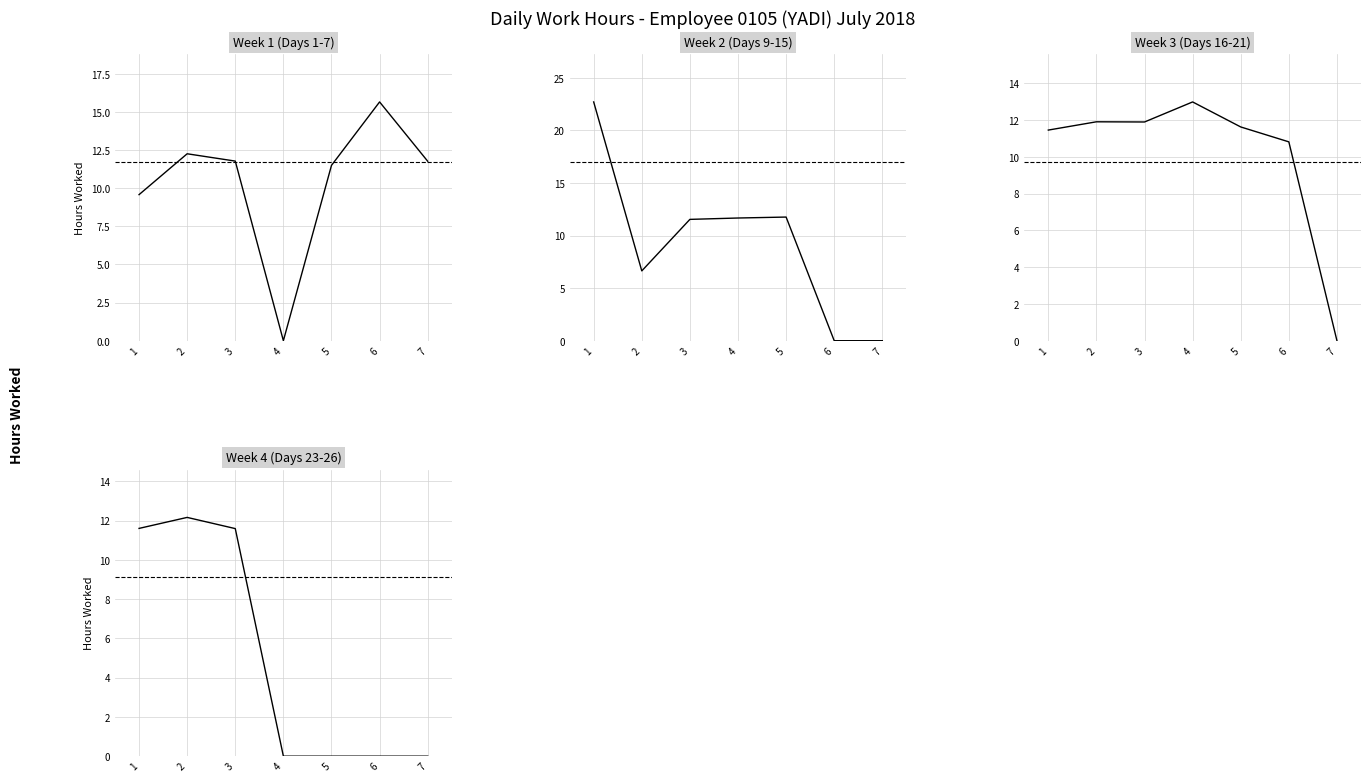

True or false: Week 4 (Days 23-26) has more than 0 points higher than both neighbors.

True